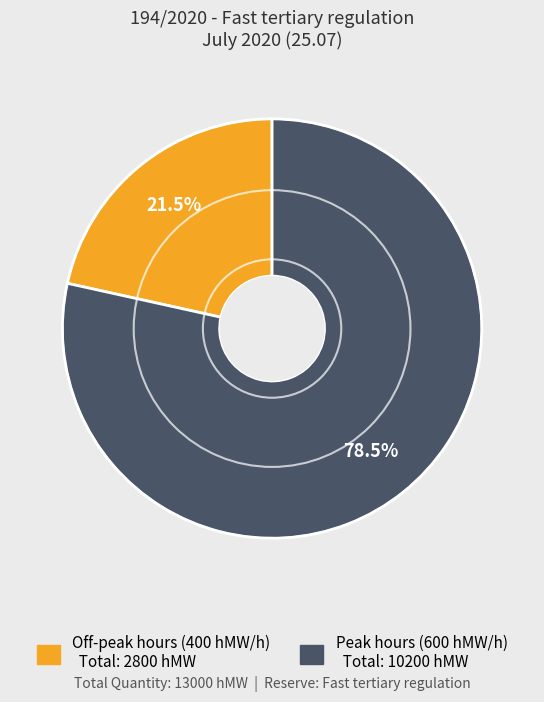

Does any single category account for the majority?

Yes